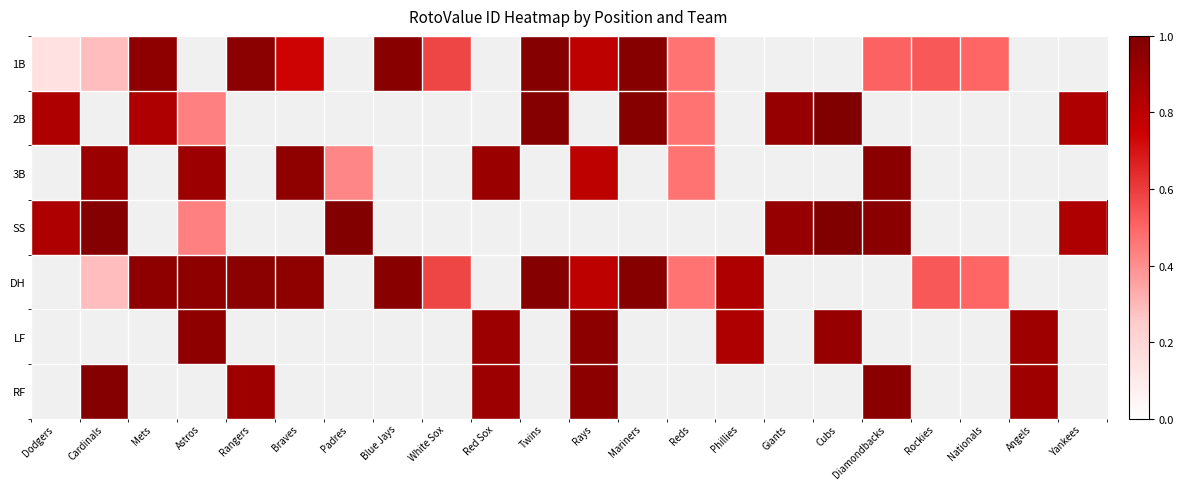

Reading right to left, list all the values displayed in this chart.

1B: Yankees=0.0	Angels=0.0	Nationals=0.5	Rockies=0.5	Diamondbacks=0.5	Cubs=0.0	Giants=0.0	Phillies=0.0	Reds=0.5	Mariners=1.0	Rays=0.8	Twins=1.0	Red Sox=0.0	White Sox=0.6	Blue Jays=1.0	Padres=0.0	Braves=0.7	Rangers=1.0	Astros=0.0	Mets=0.9	Cardinals=0.3	Dodgers=0.1
2B: Yankees=0.8	Angels=0.0	Nationals=0.0	Rockies=0.0	Diamondbacks=0.0	Cubs=1.0	Giants=0.9	Phillies=0.0	Reds=0.5	Mariners=1.0	Rays=0.0	Twins=1.0	Red Sox=0.0	White Sox=0.0	Blue Jays=0.0	Padres=0.0	Braves=0.0	Rangers=0.0	Astros=0.4	Mets=0.8	Cardinals=0.0	Dodgers=0.8
3B: Yankees=0.0	Angels=0.0	Nationals=0.0	Rockies=0.0	Diamondbacks=1.0	Cubs=0.0	Giants=0.0	Phillies=0.0	Reds=0.5	Mariners=0.0	Rays=0.8	Twins=0.0	Red Sox=0.9	White Sox=0.0	Blue Jays=0.0	Padres=0.4	Braves=0.9	Rangers=0.0	Astros=0.9	Mets=0.0	Cardinals=0.9	Dodgers=0.0
SS: Yankees=0.8	Angels=0.0	Nationals=0.0	Rockies=0.0	Diamondbacks=1.0	Cubs=1.0	Giants=0.9	Phillies=0.0	Reds=0.0	Mariners=0.0	Rays=0.0	Twins=0.0	Red Sox=0.0	White Sox=0.0	Blue Jays=0.0	Padres=1.0	Braves=0.0	Rangers=0.0	Astros=0.4	Mets=0.0	Cardinals=1.0	Dodgers=0.8
DH: Yankees=0.0	Angels=0.0	Nationals=0.5	Rockies=0.5	Diamondbacks=0.0	Cubs=0.0	Giants=0.0	Phillies=0.8	Reds=0.5	Mariners=1.0	Rays=0.8	Twins=1.0	Red Sox=0.0	White Sox=0.6	Blue Jays=1.0	Padres=0.0	Braves=0.9	Rangers=1.0	Astros=1.0	Mets=0.9	Cardinals=0.3	Dodgers=0.0
LF: Yankees=0.0	Angels=0.9	Nationals=0.0	Rockies=0.0	Diamondbacks=0.0	Cubs=0.9	Giants=0.0	Phillies=0.8	Reds=0.0	Mariners=0.0	Rays=1.0	Twins=0.0	Red Sox=0.9	White Sox=0.0	Blue Jays=0.0	Padres=0.0	Braves=0.0	Rangers=0.0	Astros=1.0	Mets=0.0	Cardinals=0.0	Dodgers=0.0
RF: Yankees=0.0	Angels=0.9	Nationals=0.0	Rockies=0.0	Diamondbacks=1.0	Cubs=0.0	Giants=0.0	Phillies=0.0	Reds=0.0	Mariners=0.0	Rays=1.0	Twins=0.0	Red Sox=0.9	White Sox=0.0	Blue Jays=0.0	Padres=0.0	Braves=0.0	Rangers=0.9	Astros=0.0	Mets=0.0	Cardinals=1.0	Dodgers=0.0